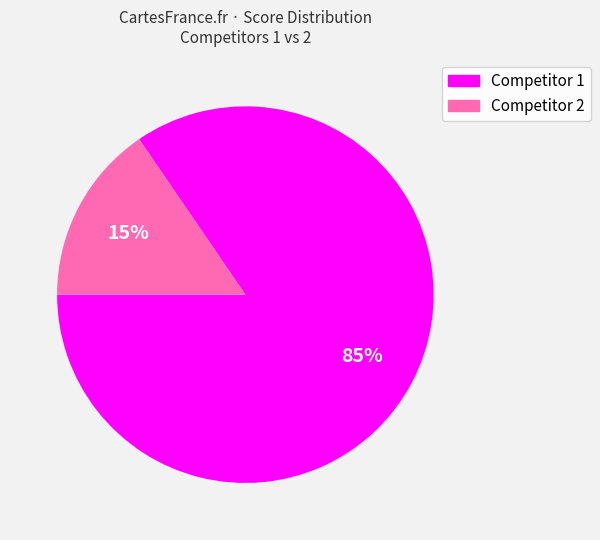

Is there any slice that represents more than half of the pie?

Yes